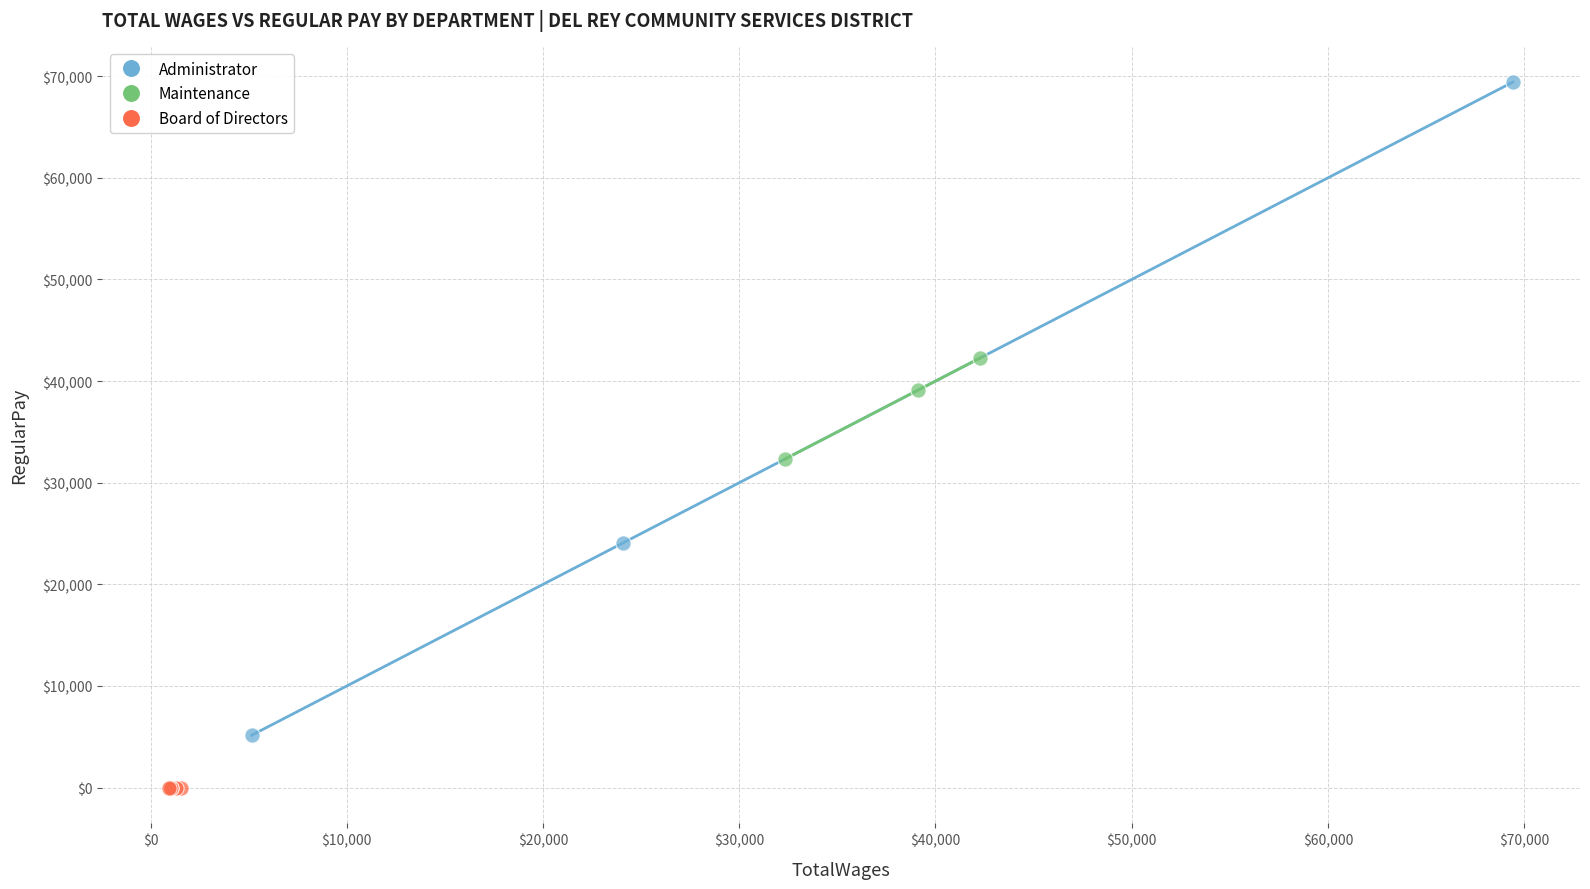

Which series contains the lowest Y value?

Board of Directors